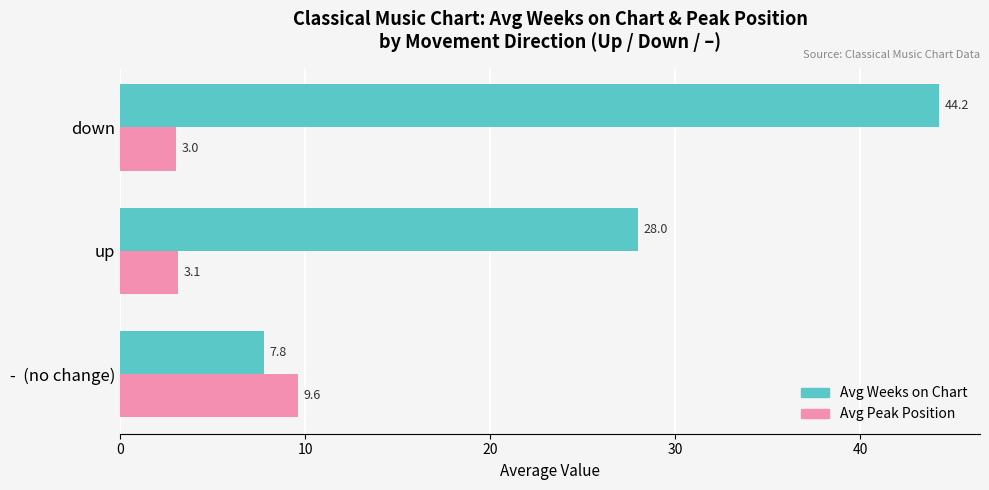

What is the sum of all Avg Peak Position values?

15.8